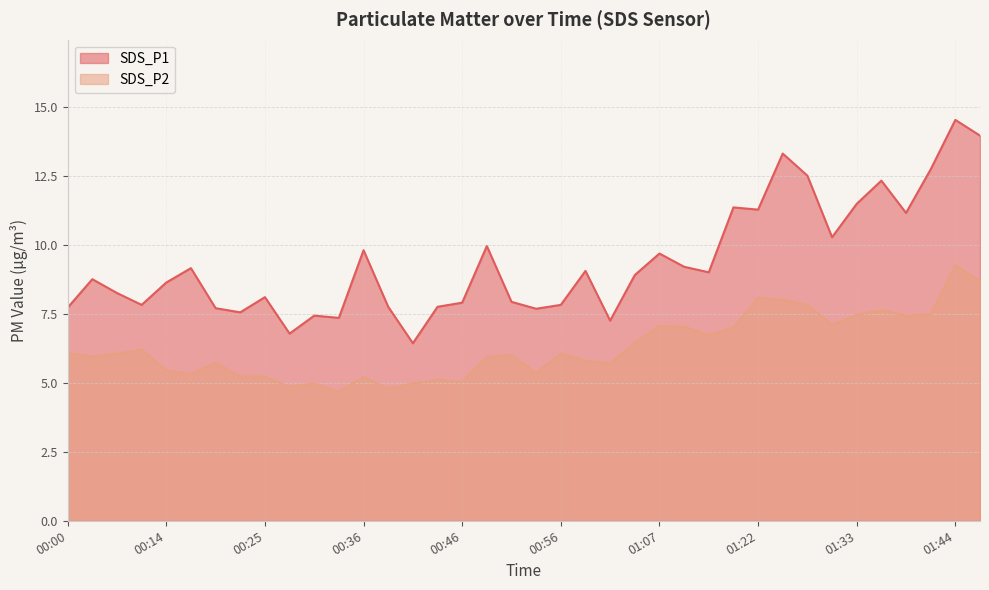

What is the difference between the maximum and minimum values in the SDS_P1 series?

8.1